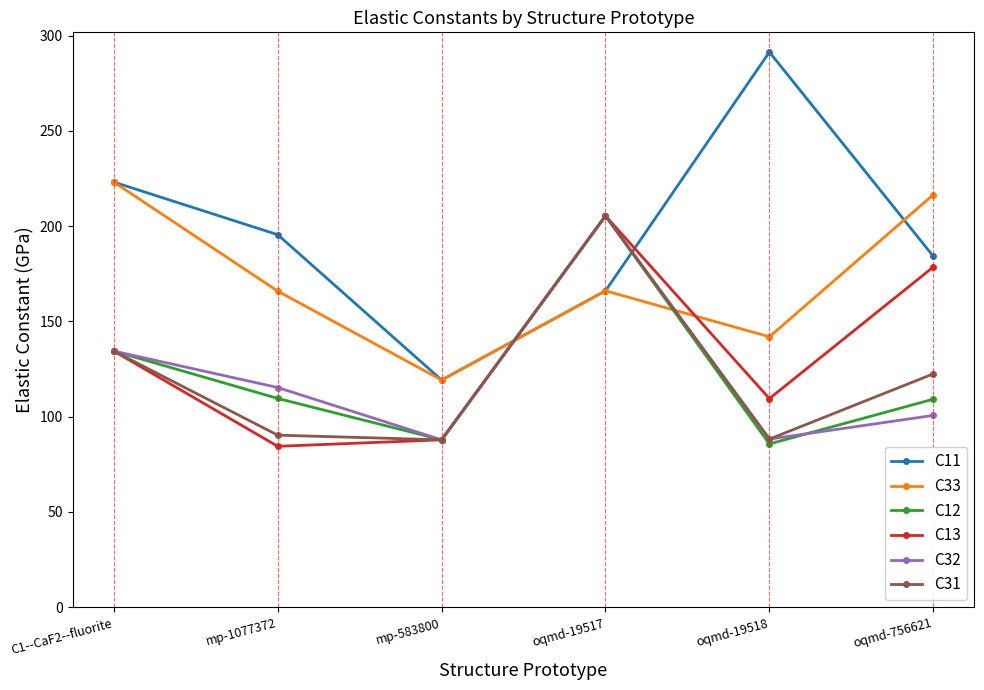

What is the label of the 2nd point from the right?

oqmd-19518